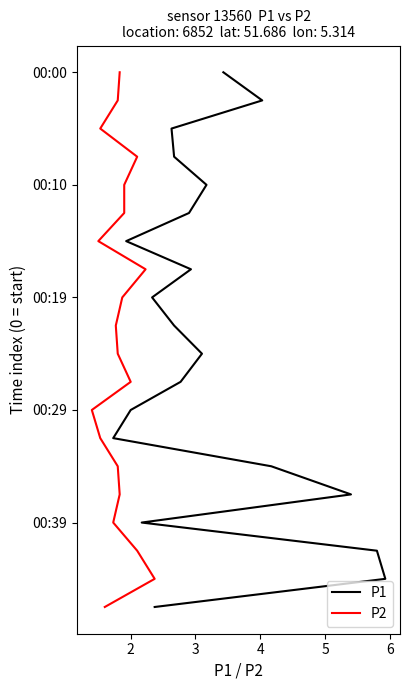

How many lines are shown in the chart?

2